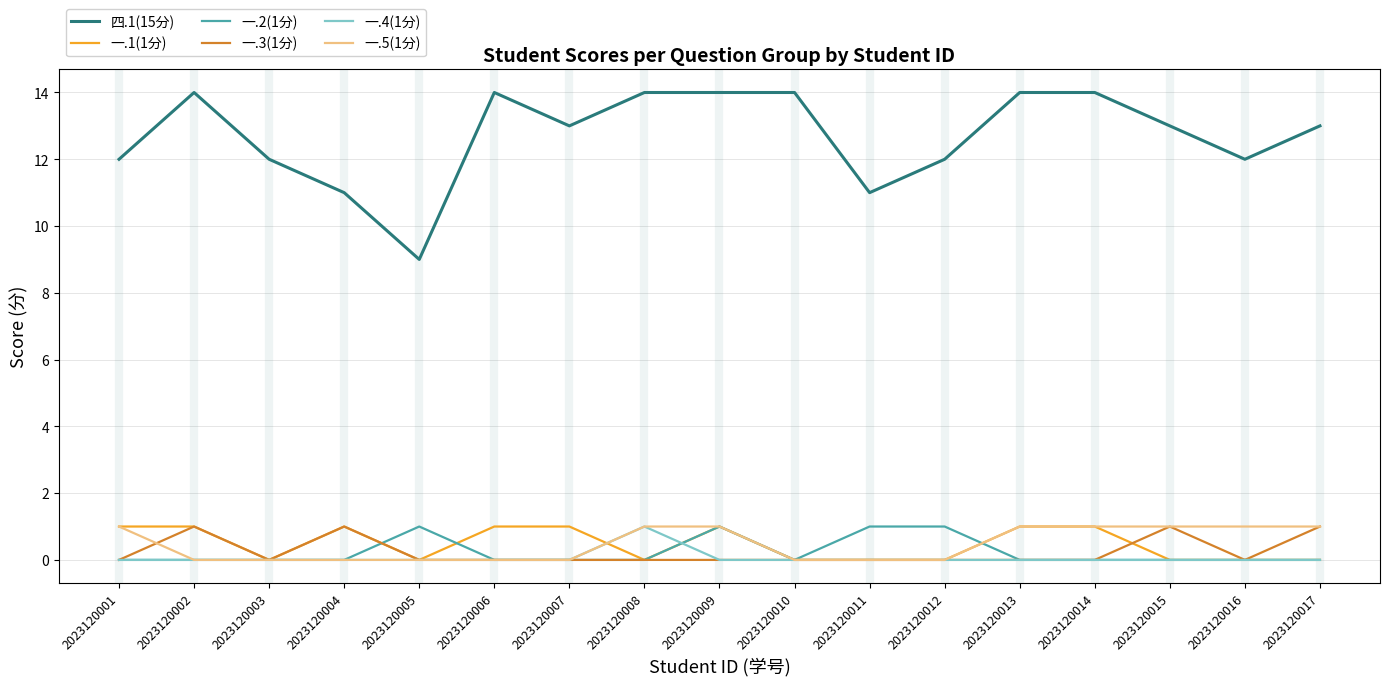

Reading left to right, extract all data points from this chart.

四.1(15分): 12	14	12	11	9	14	13	14	14	14	11	12	14	14	13	12	13
一.1(1分): 1	1	0	1	0	1	1	0	1	0	0	0	1	1	0	0	0
一.2(1分): 0	0	0	0	1	0	0	0	1	0	1	1	0	0	0	0	0
一.3(1分): 0	1	0	1	0	0	0	0	0	0	0	0	0	0	1	0	1
一.4(1分): 0	0	0	0	0	0	0	1	0	0	0	0	0	0	0	0	0
一.5(1分): 1	0	0	0	0	0	0	1	1	0	0	0	1	1	1	1	1